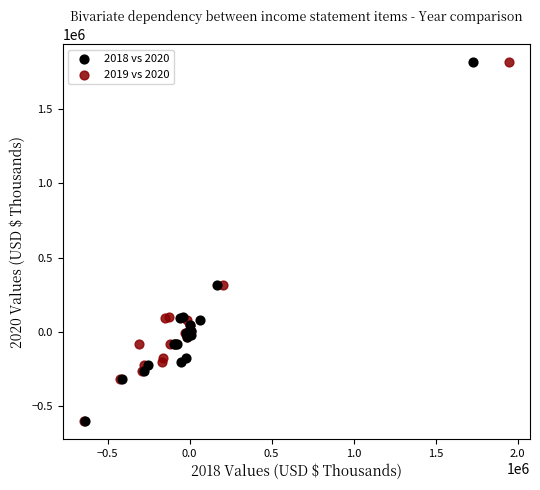

What are all the series names shown in the legend?

2018 vs 2020, 2019 vs 2020